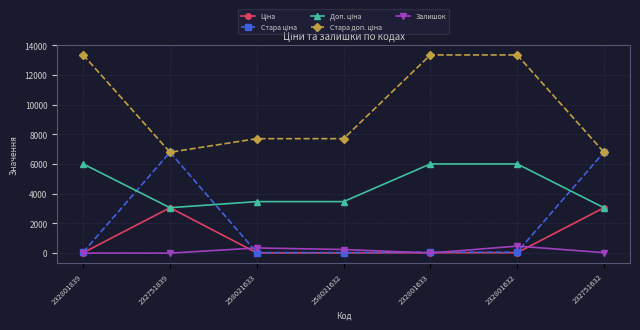

How many interior local peaks does the Залишок series have?

2